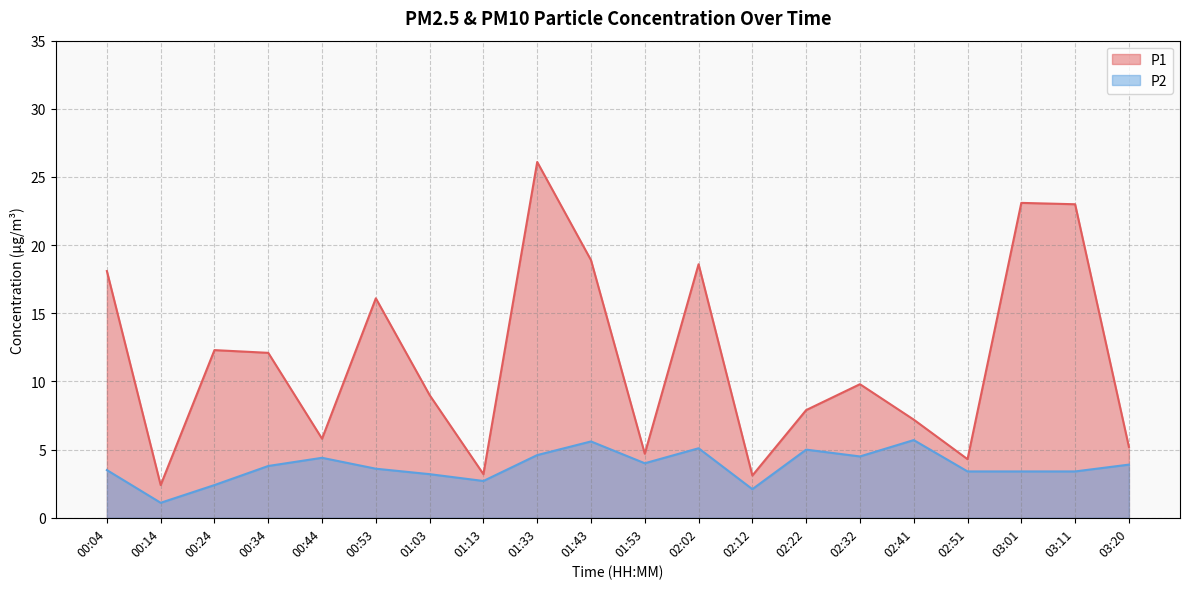

How many lines are shown in the chart?

2